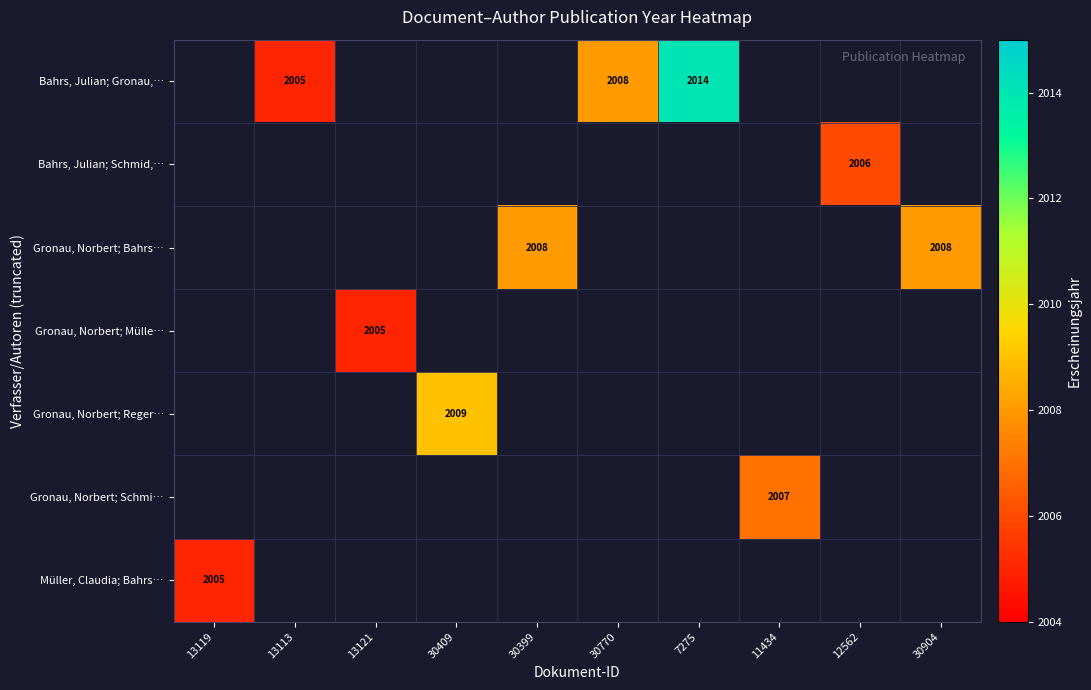

Which has a higher value, 13113 or 12562?

12562